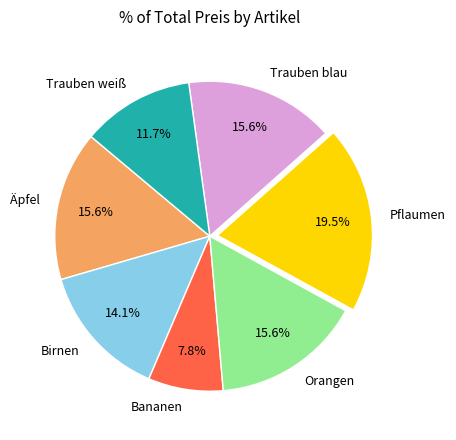

How much of the chart is everything except Orangen?

84.4%